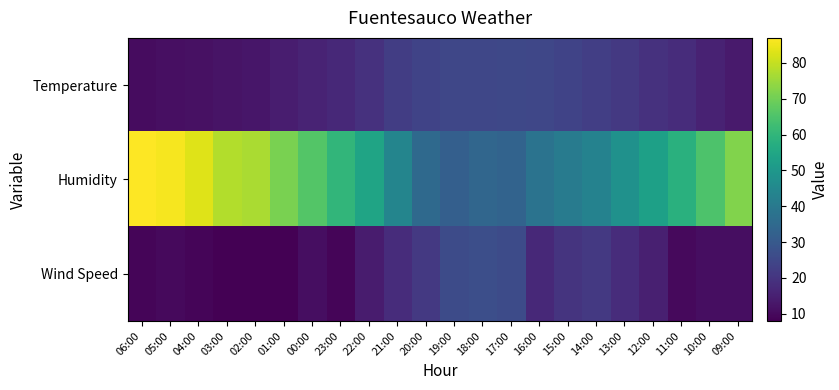

Rank the series at 14:00 from lowest to highest value.

Wind Speed, Temperature, Humidity